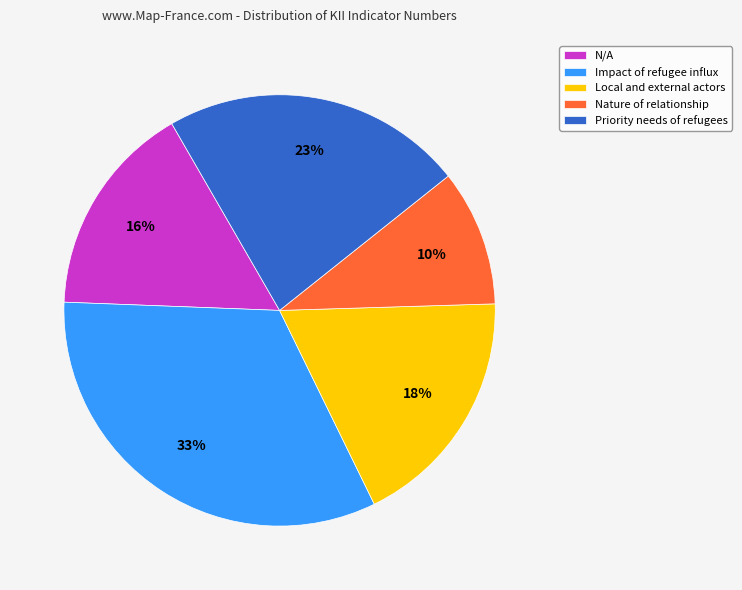

Does N/A account for over 50% of the chart?

No